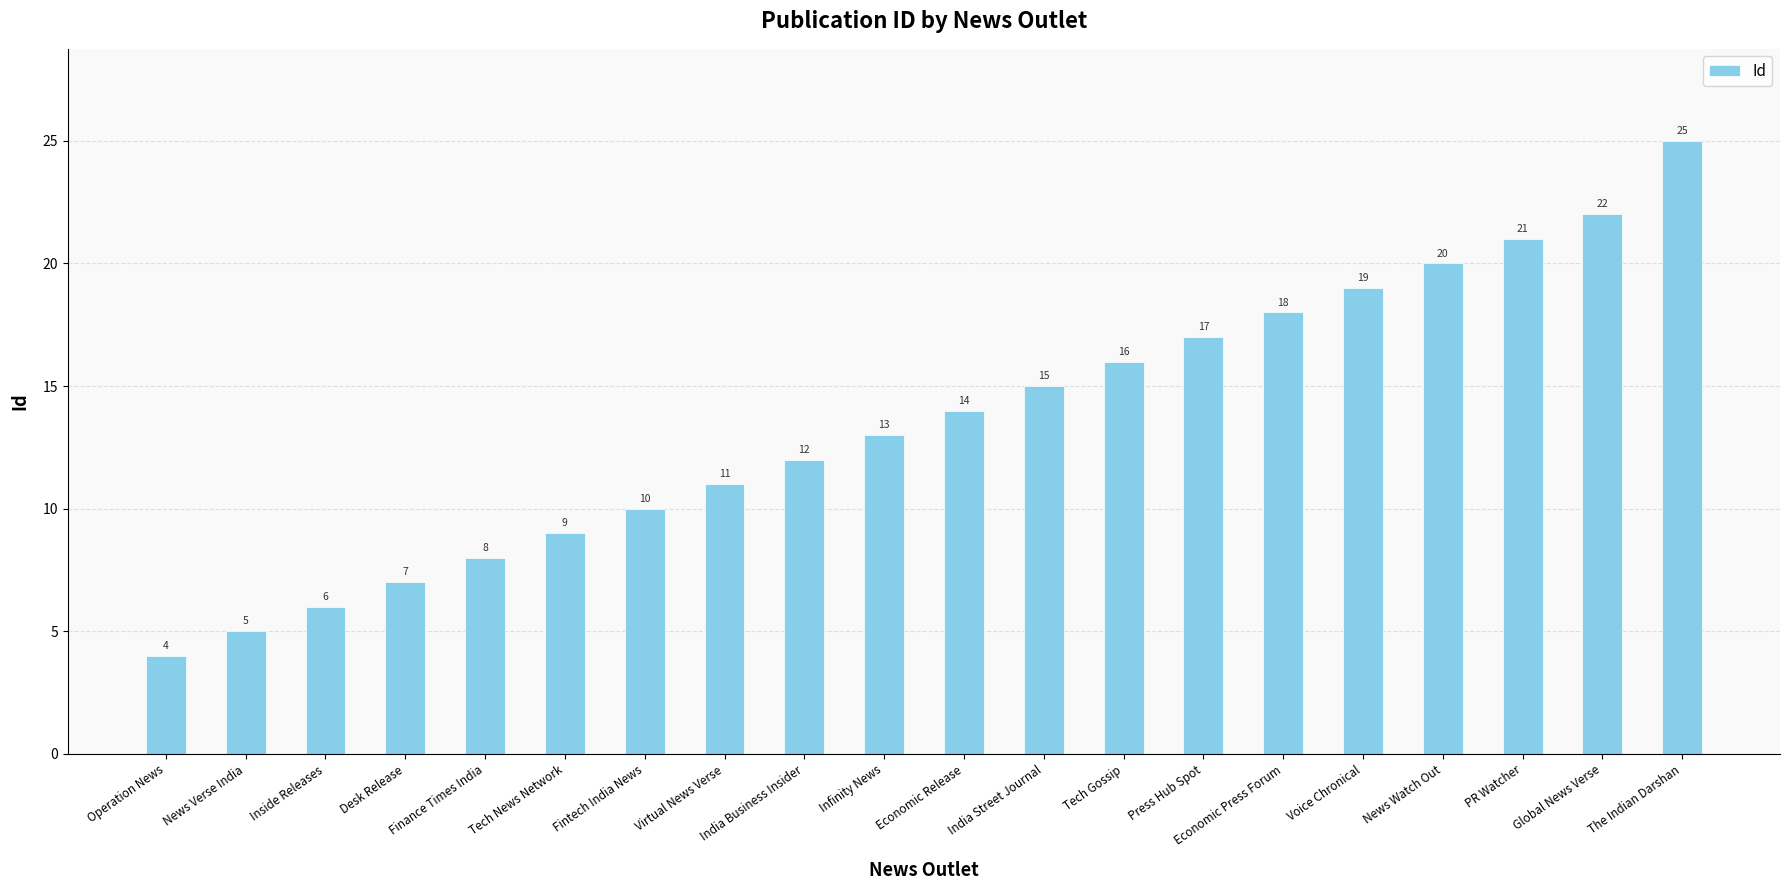

Reading left to right, extract all data points from this chart.

4	5	6	7	8	9	10	11	12	13	14	15	16	17	18	19	20	21	22	25